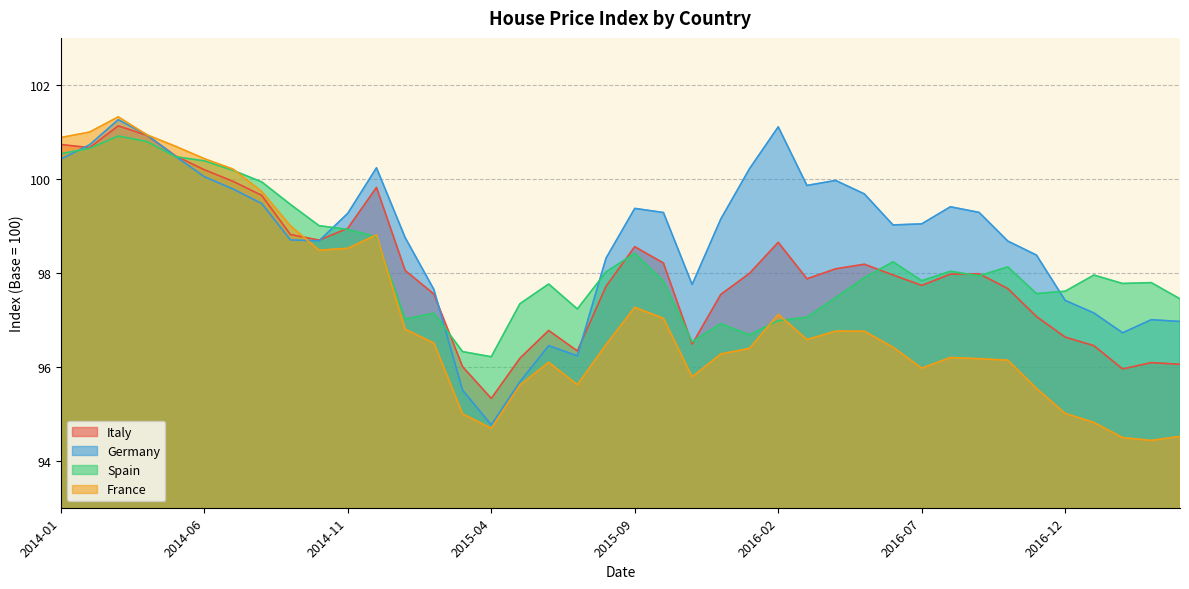

True or false: France has more than 2 interior local peaks.

True